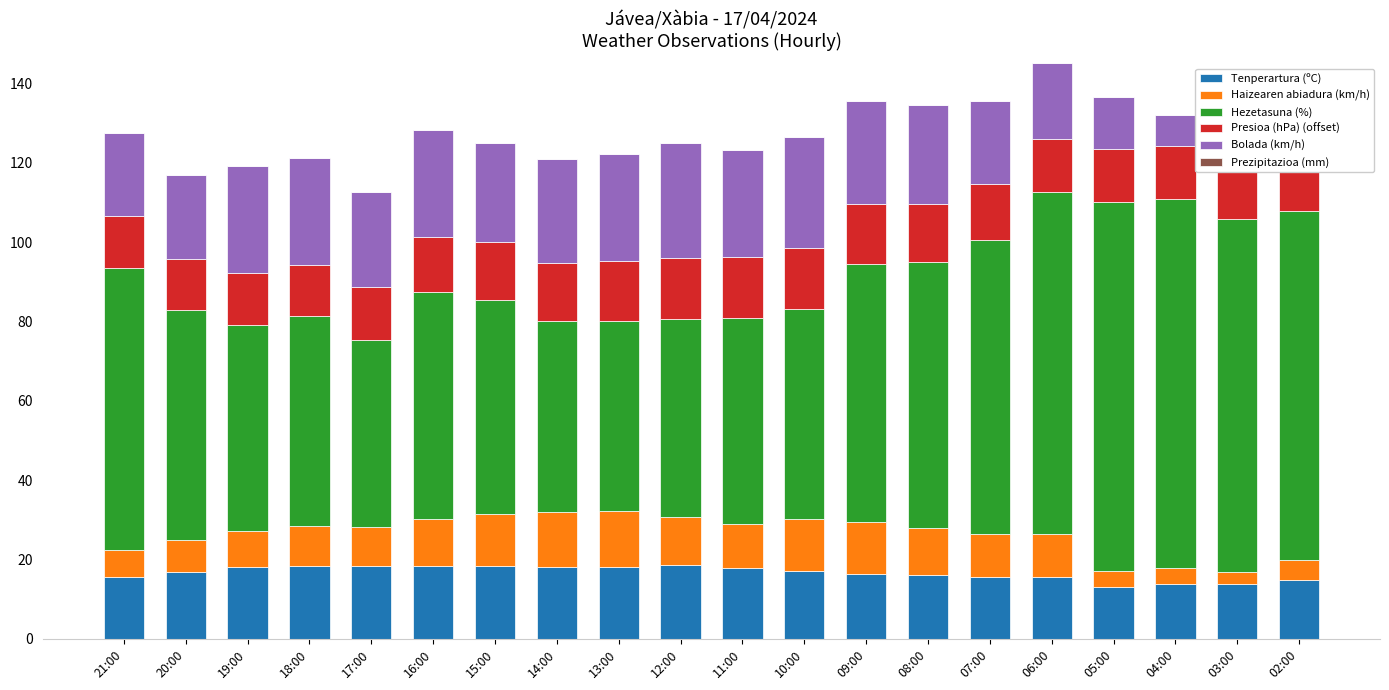

Does the chart contain any negative values?

No